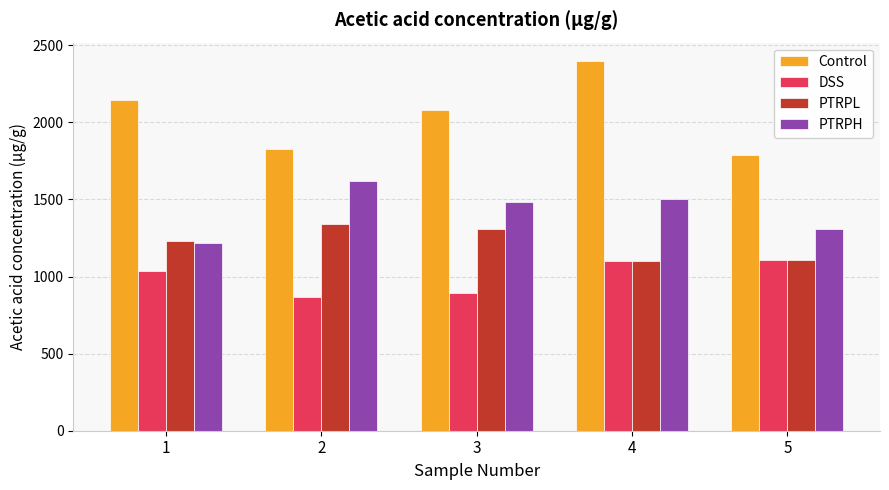

What are all the series names shown in the legend?

Control, DSS, PTRPL, PTRPH